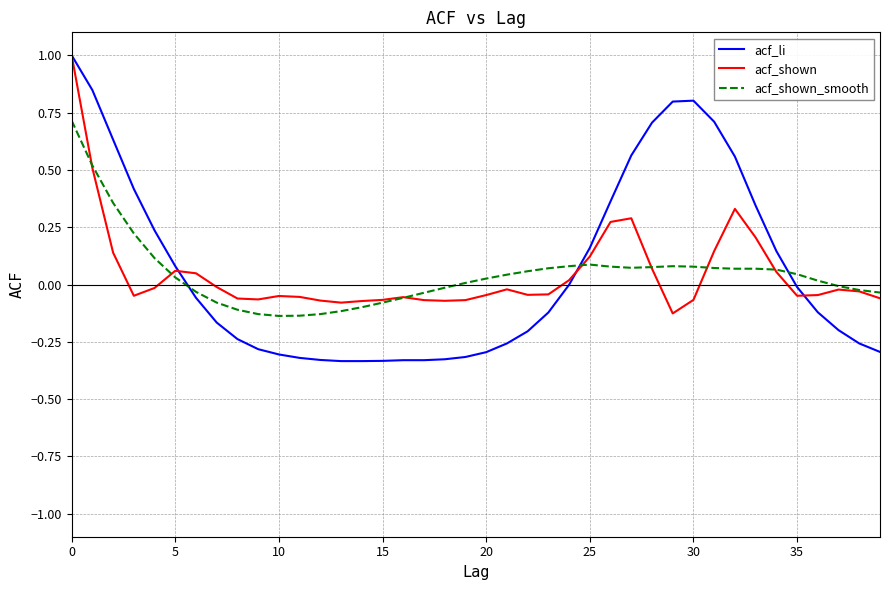

Which series has the largest range (max minus min)?

acf_li